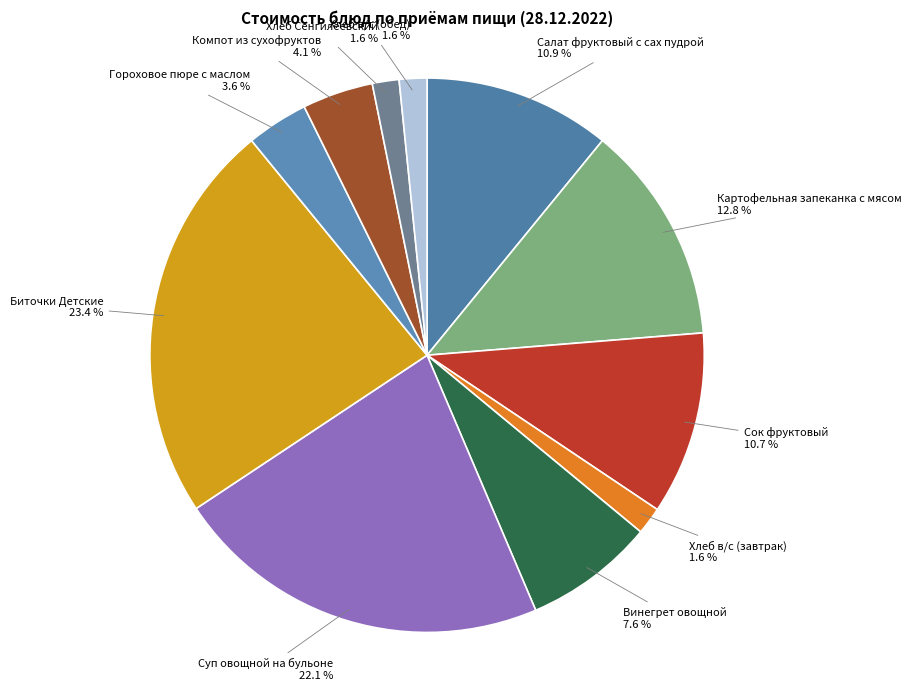

To the nearest percent, what portion does Картофельная запеканка с мясом represent?

13%